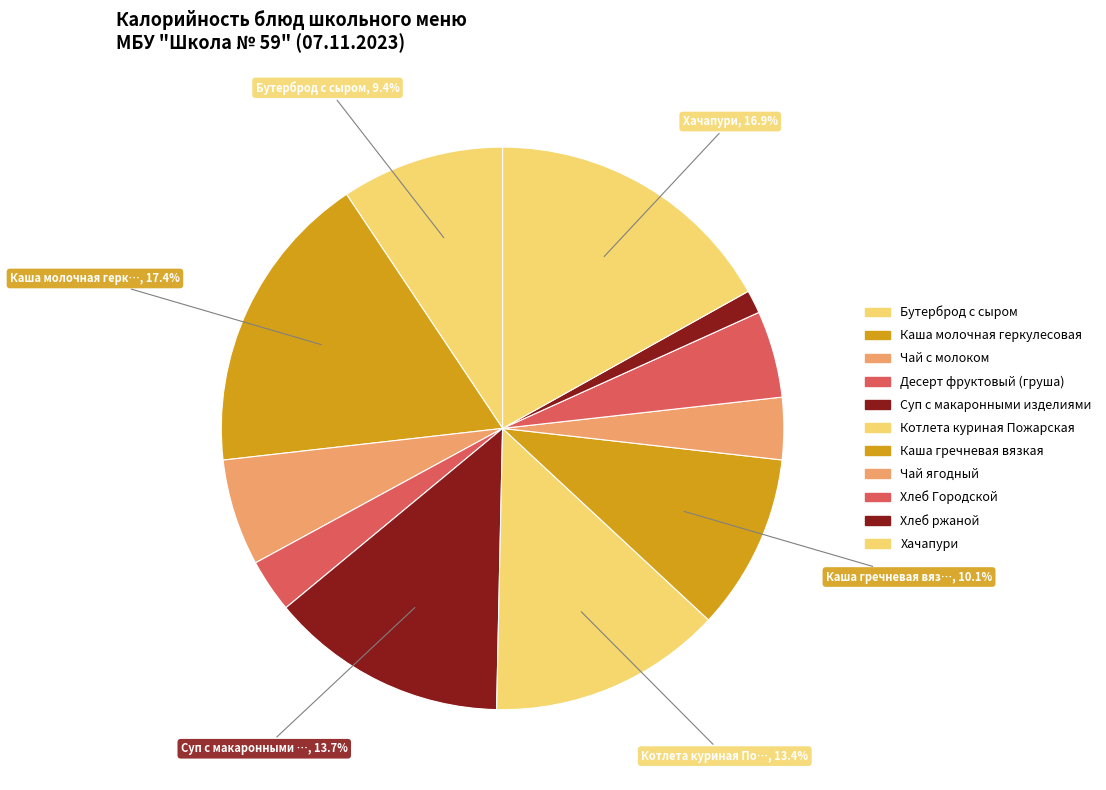

Rank the categories by value from lowest to highest.

Хлеб ржаной, Десерт фруктовый (груша), Чай ягодный, Хлеб Городской, Чай с молоком, Бутерброд с сыром, Каша гречневая вязкая, Котлета куриная Пожарская, Суп с макаронными изделиями, Хачапури, Каша молочная геркулесовая